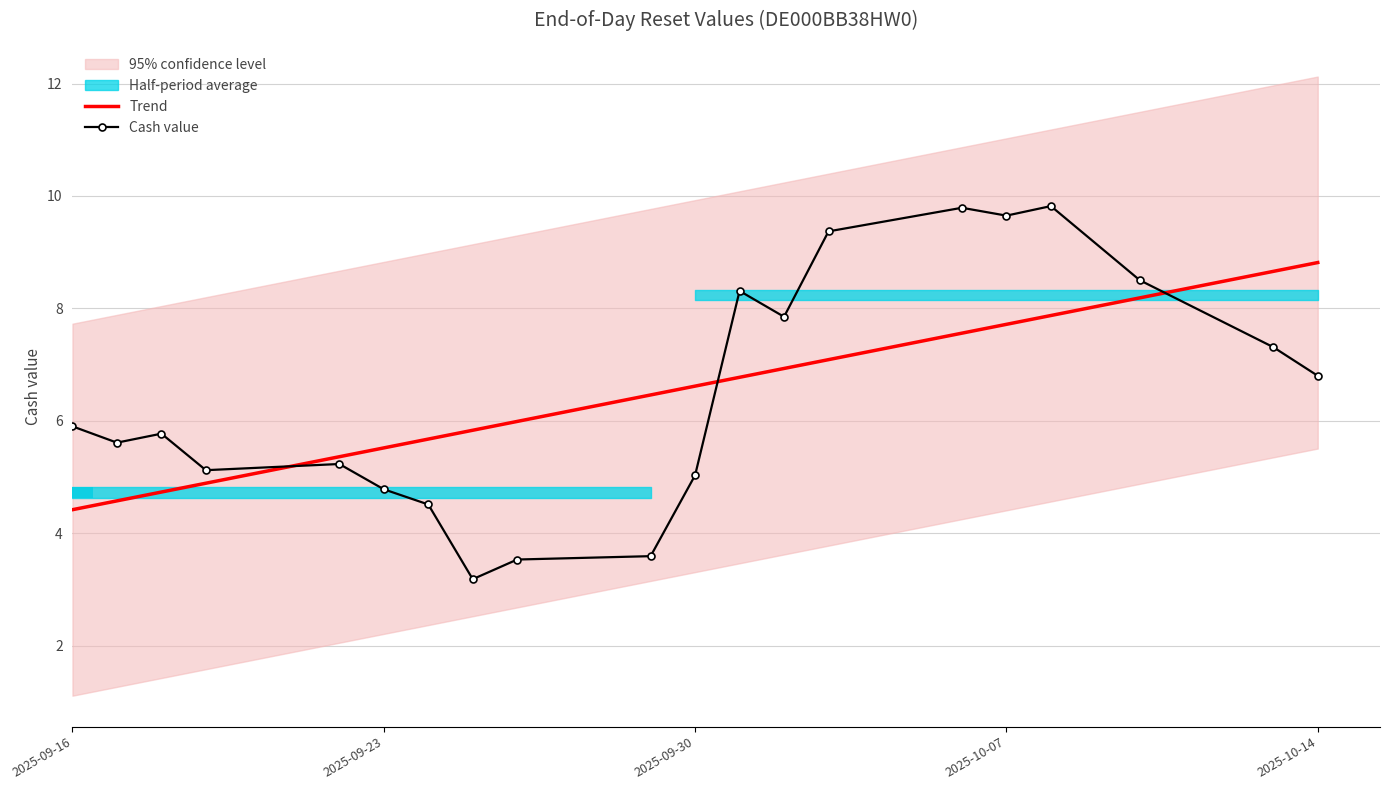

How many intersections are there between Cash value and Trend?

3